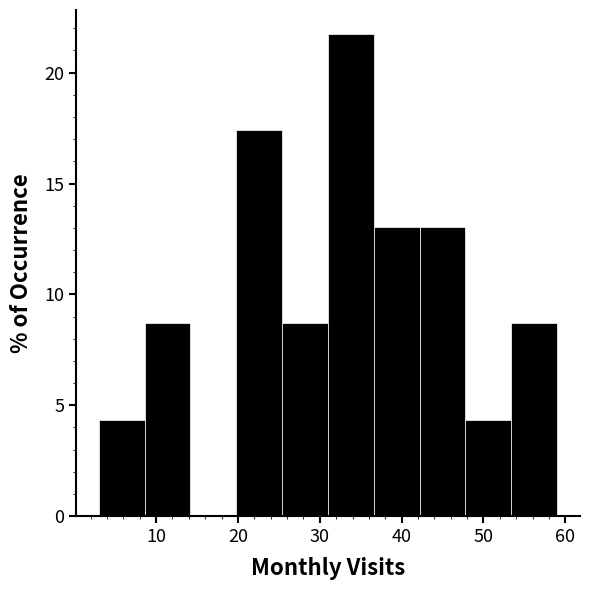

Reading left to right, list every bar in this chart as the range it spans on the x-axis followed by its height. Neither the bar edges nor the heights are printed on the chart, so give them approximately, as read against the axes.

3.0 to 8.6: 4.5
8.6 to 14.2: 8.5
14.2 to 19.8: 0
19.8 to 25.4: 17.5
25.4 to 31.0: 8.5
31.0 to 36.6: 21.5
36.6 to 42.2: 13.0
42.2 to 47.8: 13.0
47.8 to 53.4: 4.5
53.4 to 59.0: 8.5